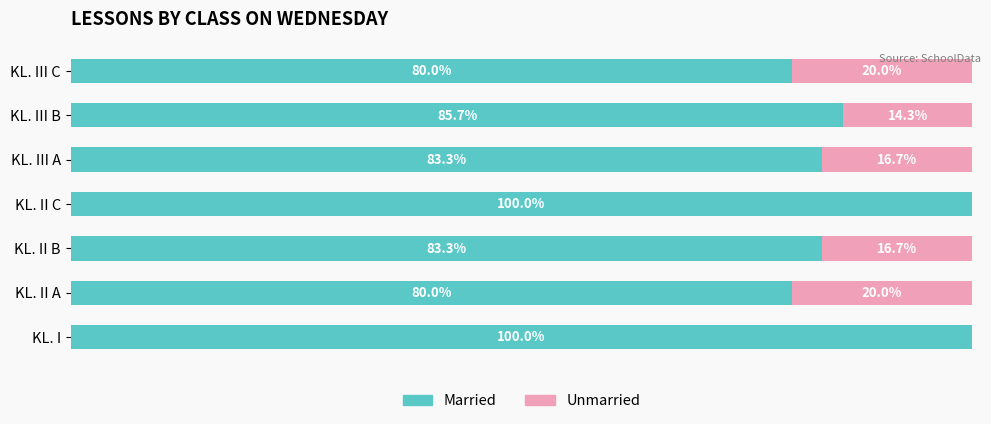

What are all the series names shown in the legend?

Married, Unmarried